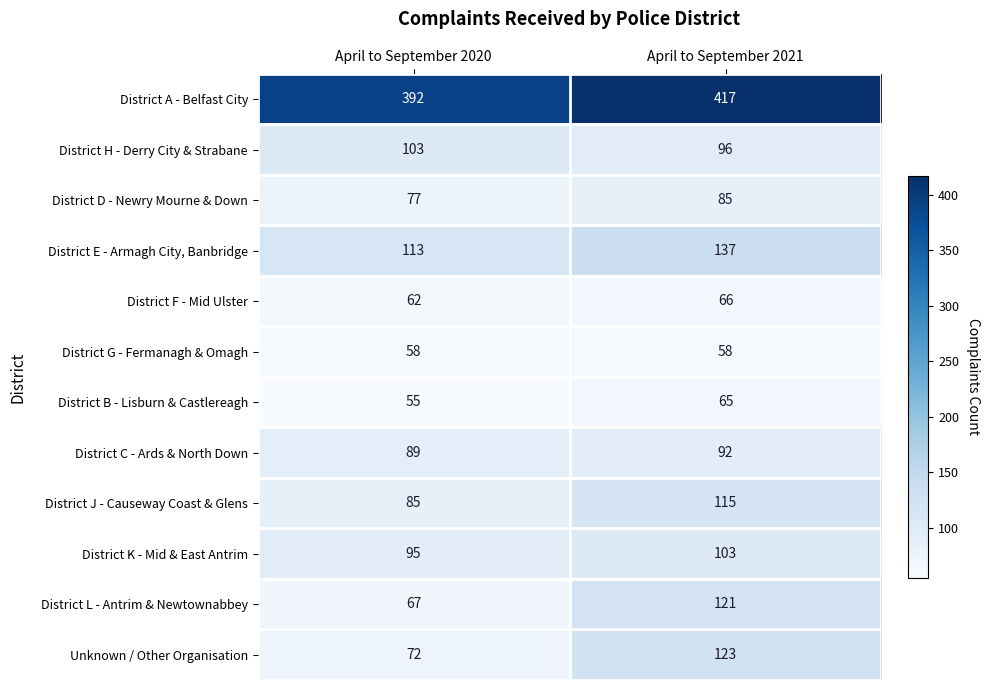

Reading right to left, what are all the values shown in this chart?

District A - Belfast City: April to September 2021=417	April to September 2020=392
District H - Derry City & Strabane: April to September 2021=96	April to September 2020=103
District D - Newry Mourne & Down: April to September 2021=85	April to September 2020=77
District E - Armagh City, Banbridge: April to September 2021=137	April to September 2020=113
District F - Mid Ulster: April to September 2021=66	April to September 2020=62
District G - Fermanagh & Omagh: April to September 2021=58	April to September 2020=58
District B - Lisburn & Castlereagh: April to September 2021=65	April to September 2020=55
District C - Ards & North Down: April to September 2021=92	April to September 2020=89
District J - Causeway Coast & Glens: April to September 2021=115	April to September 2020=85
District K - Mid & East Antrim: April to September 2021=103	April to September 2020=95
District L - Antrim & Newtownabbey: April to September 2021=121	April to September 2020=67
Unknown / Other Organisation: April to September 2021=123	April to September 2020=72